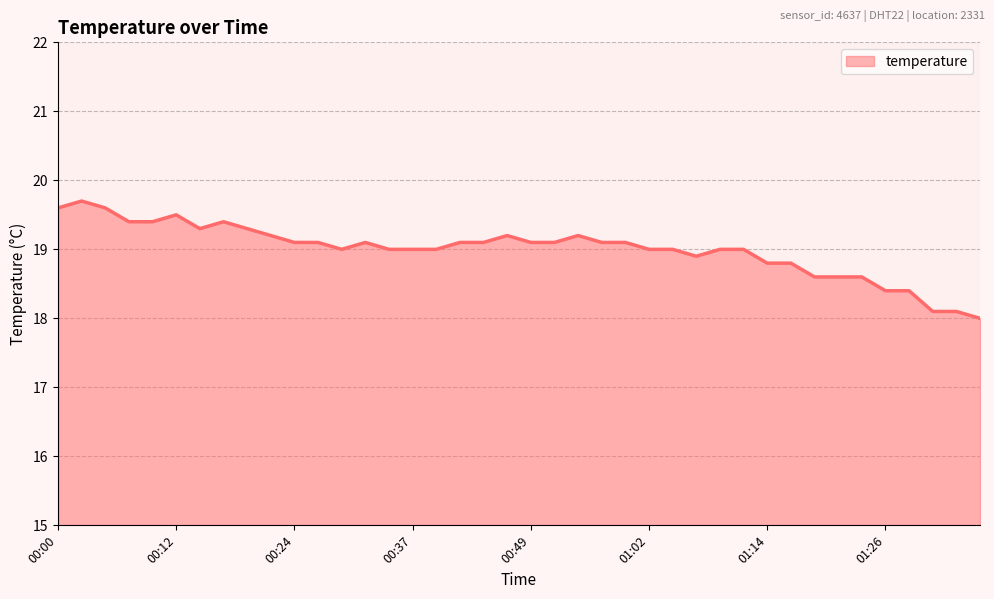

Reading left to right, list all the values displayed in this chart.

19.6	19.7	19.6	19.4	19.4	19.5	19.3	19.4	19.3	19.2	19.1	19.1	19.0	19.1	19.0	19.0	19.0	19.1	19.1	19.2	19.1	19.1	19.2	19.1	19.1	19.0	19.0	18.9	19.0	19.0	18.8	18.8	18.6	18.6	18.6	18.4	18.4	18.1	18.1	18.0